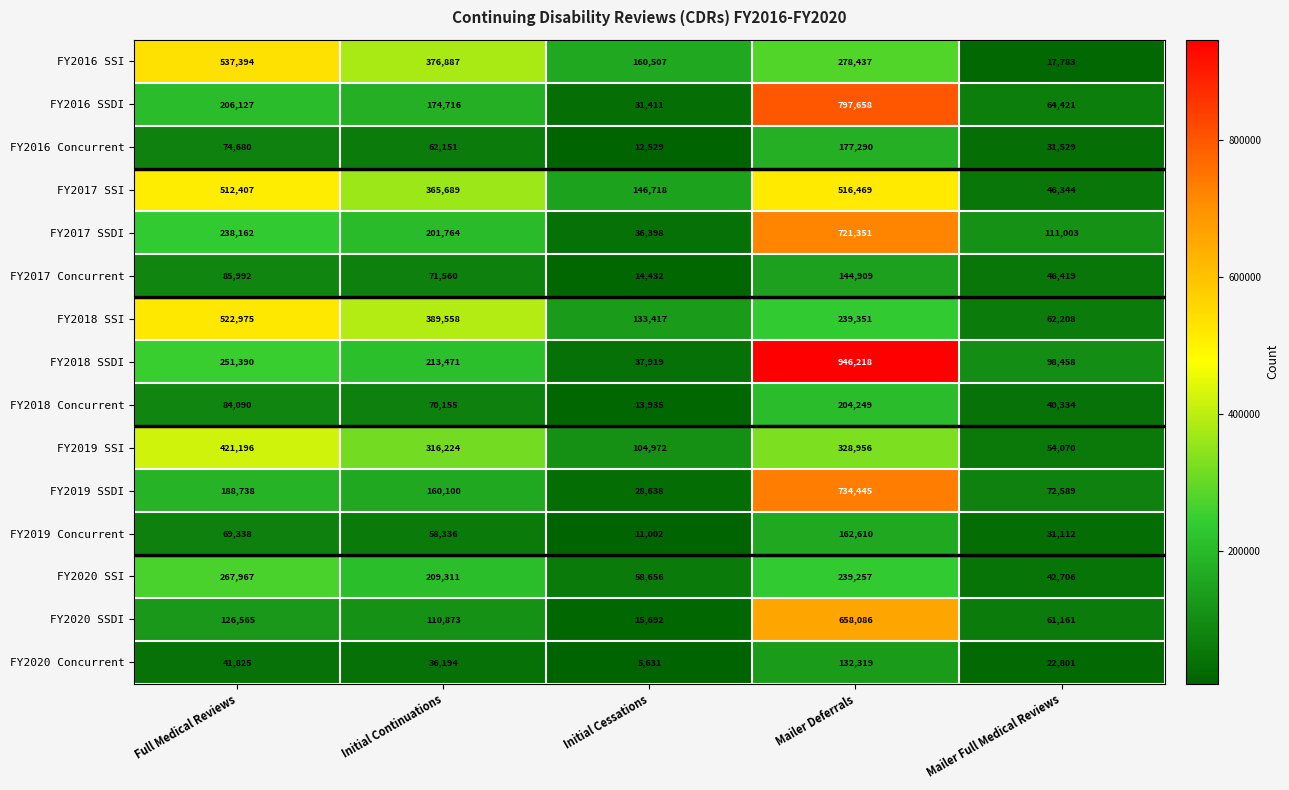

Which series changed the most between Mailer Deferrals and Mailer Full Medical Reviews?

FY2018 SSDI